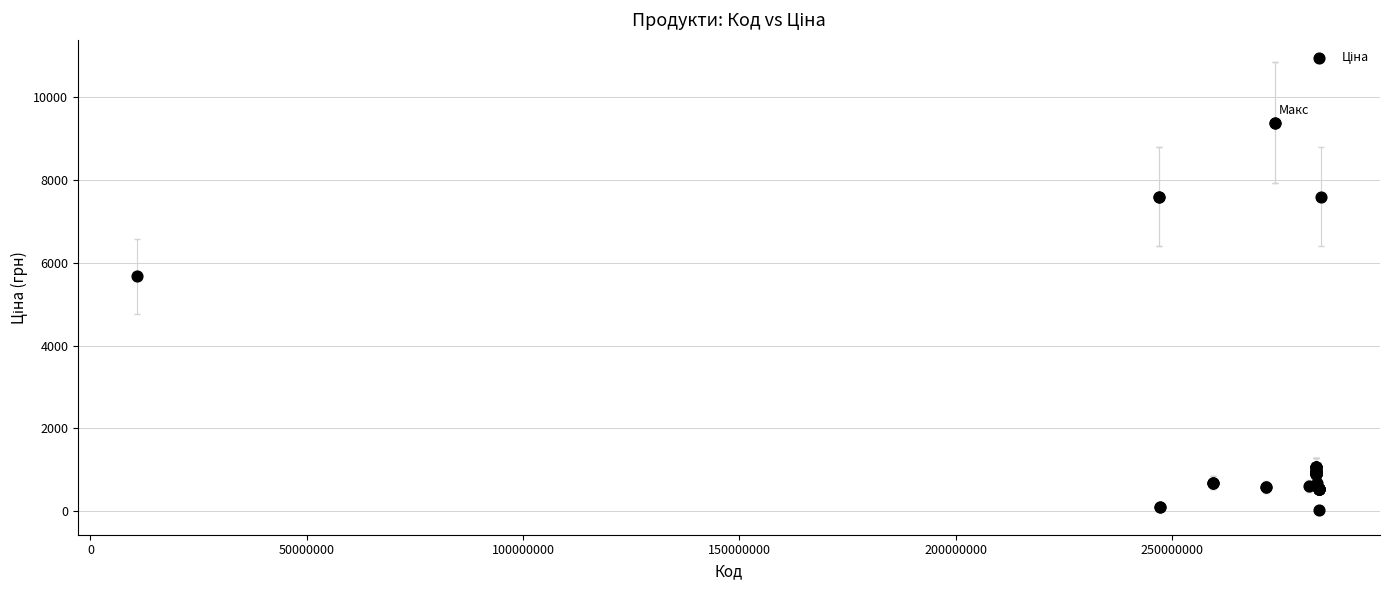

What Y value in the scatter plot is closest to 4708?

5673.8